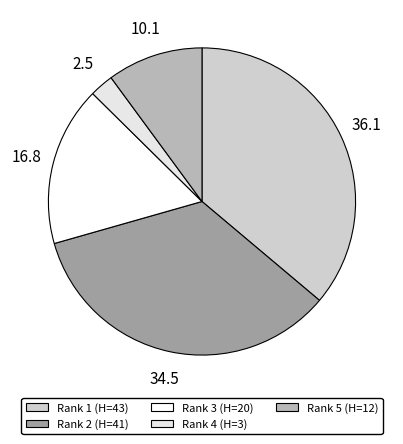

Is there a majority slice in this chart?

No